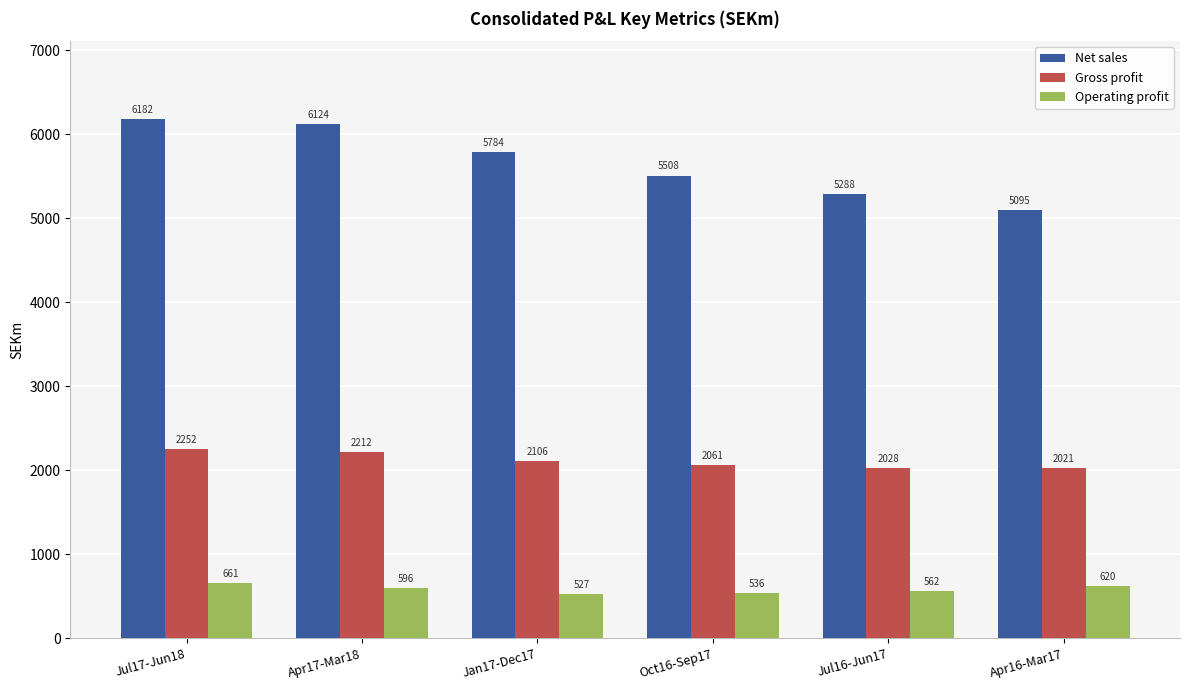

Where does the Gross profit series first go above 2106?

Jul17-Jun18